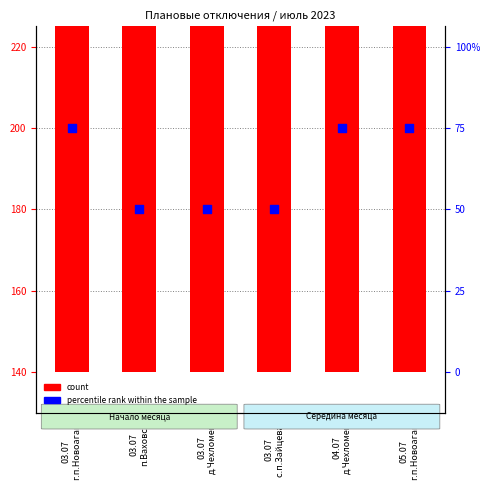

Between 03.07
с.п.Зайцева  and 04.07
д.Чехломей, which is larger?

04.07
д.Чехломей